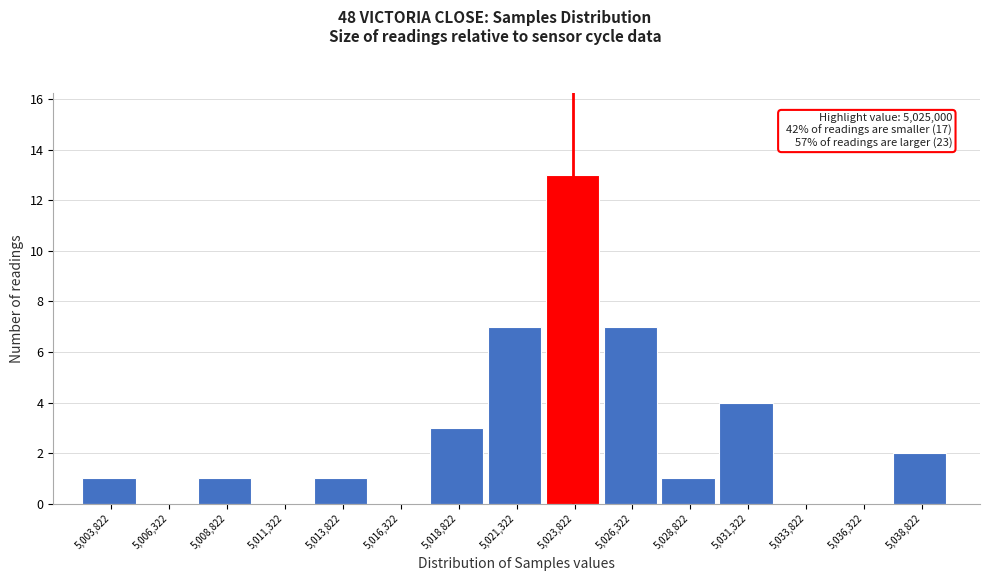

Reading right to left, list all the values displayed in this chart.

5,038,822=2	5,036,322=0	5,033,822=0	5,031,322=4	5,028,822=1	5,026,322=7	5,023,822=13	5,021,322=7	5,018,822=3	5,016,322=0	5,013,822=1	5,011,322=0	5,008,822=1	5,006,322=0	5,003,822=1